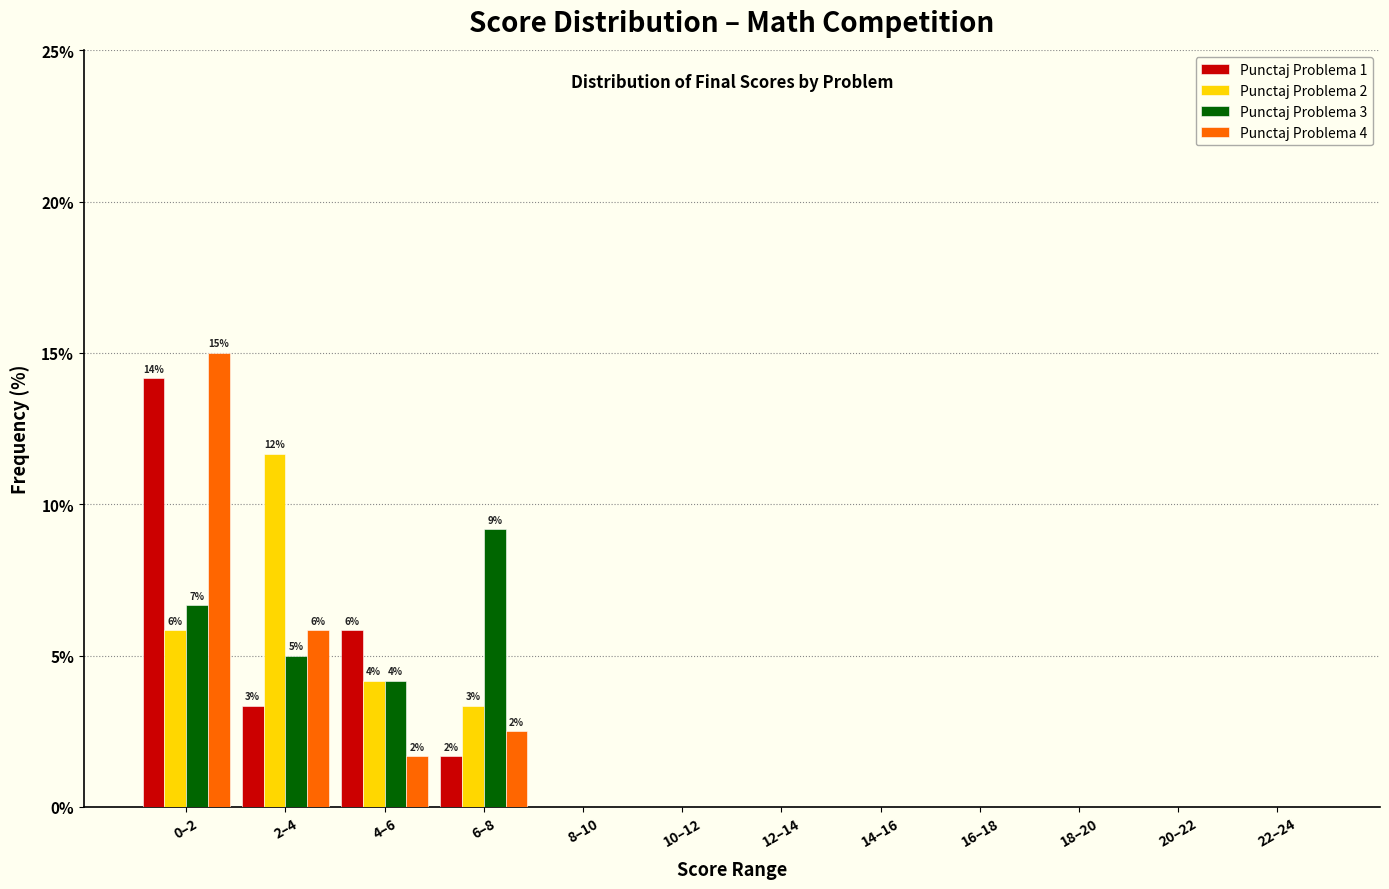

What is the sum of the Punctaj Problema 3 values at 4–6 and 20–22?

4.2